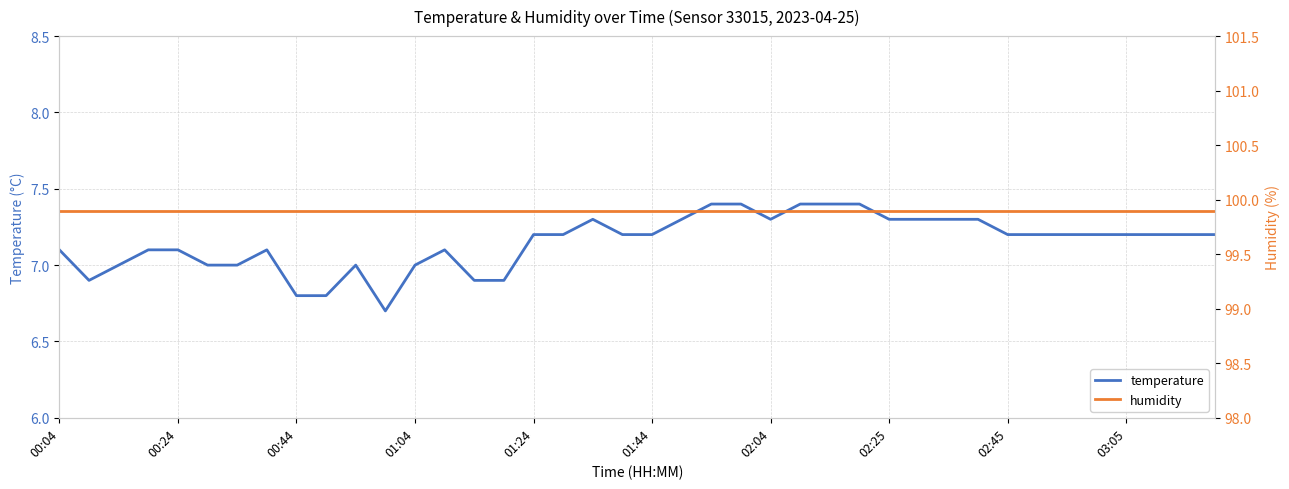

Is it true that temperature equals 7.2 at 01:44?

True